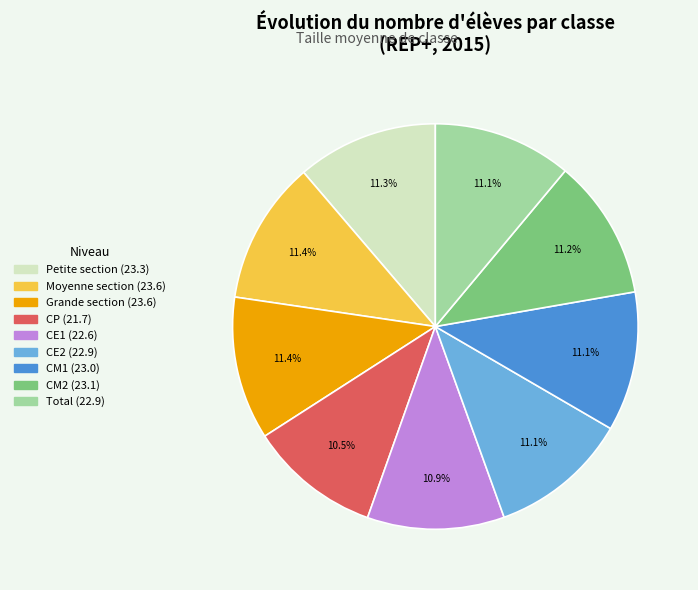

How many slices are in this pie chart?

9